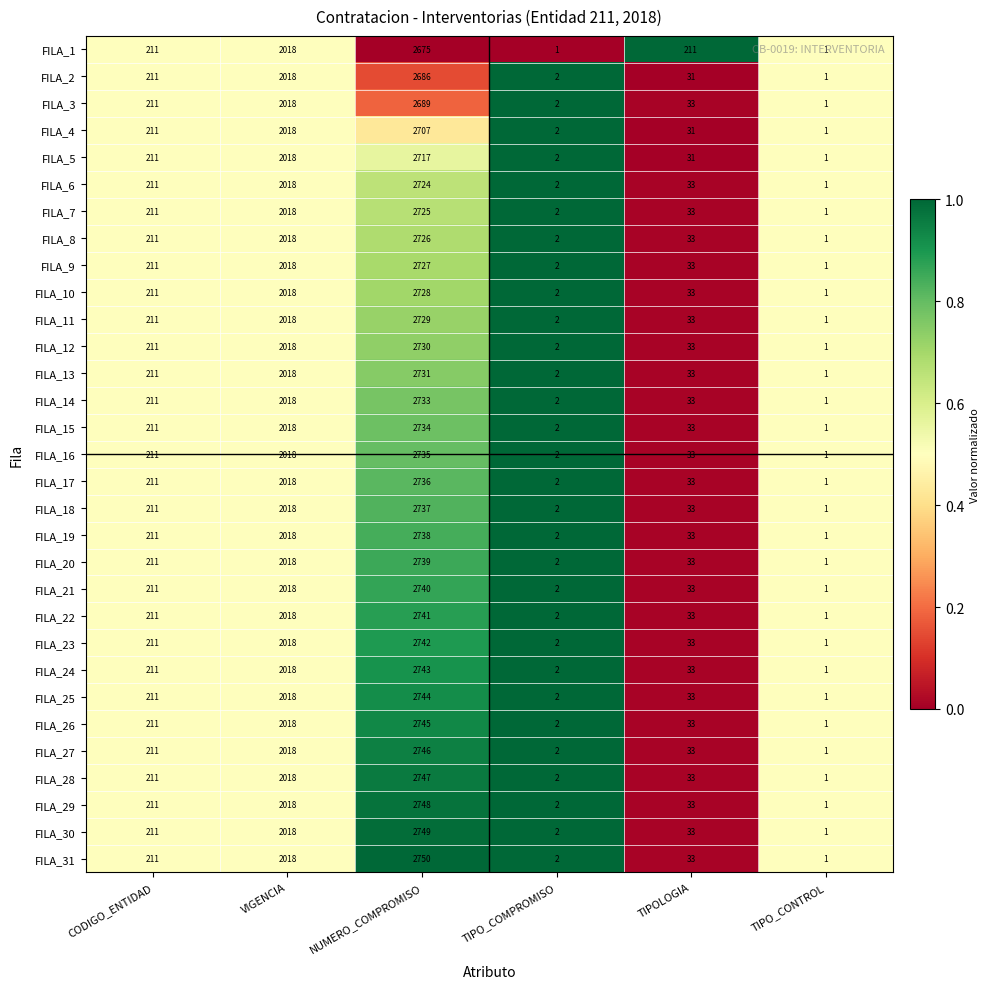

At which label is FILA_14 closest to 1367?

VIGENCIA